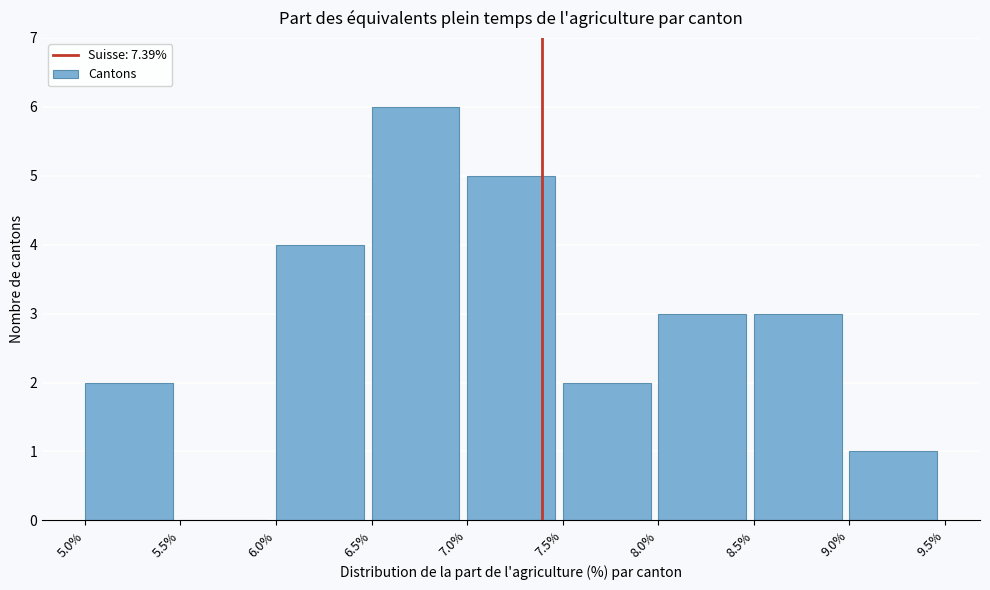

Over which range of the x-axis is the bar tallest?

6.5% to 7.0%